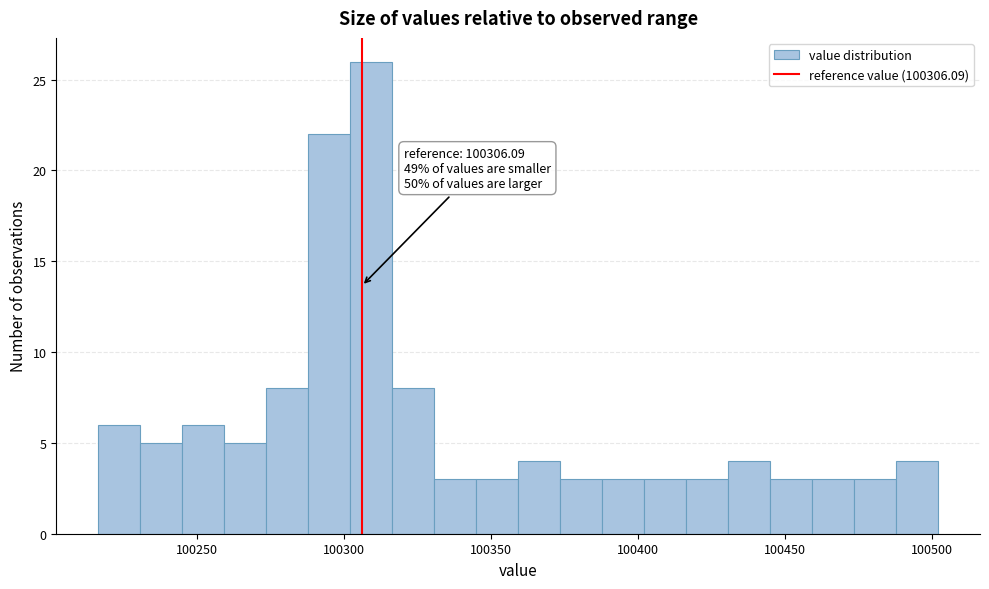

Around what value on the x-axis is the tallest bar? Give the approximate position of its centre, as read against the axis.

100310